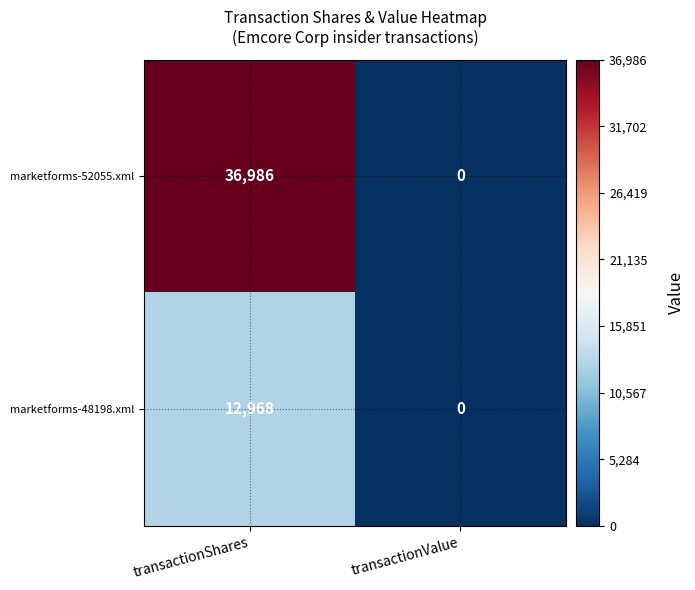

What is the total value across all series at transactionShares?

49954